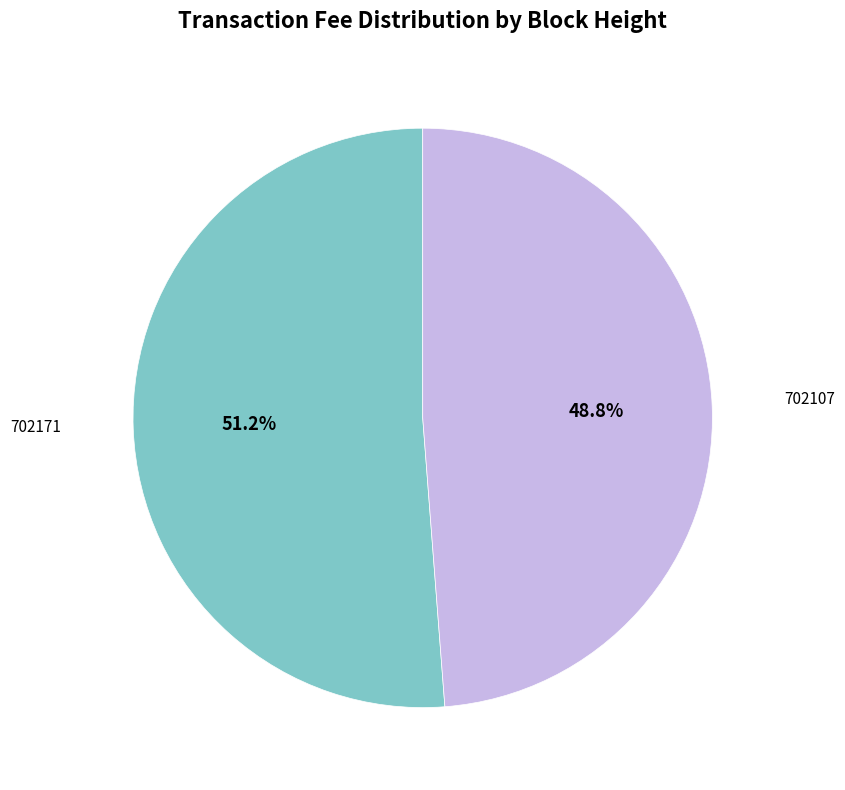

What portion of the pie excludes 702171?

48.8%